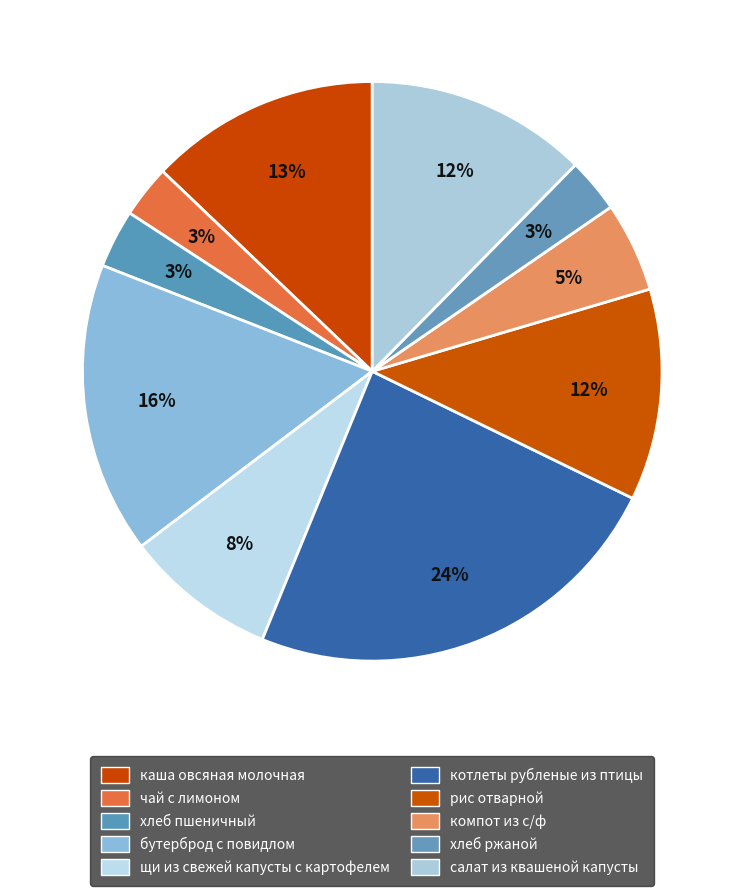

To the nearest percent, what is the difference between the largest and smallest slice percentages?

21%